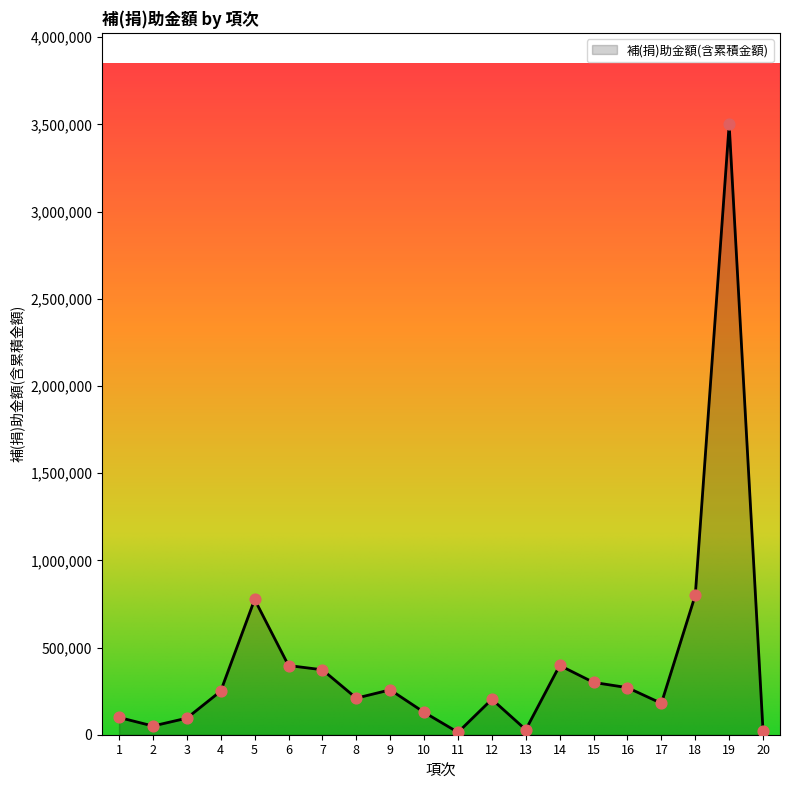

Approximately how many times larger is the value at 10 compared to 3?

1.4